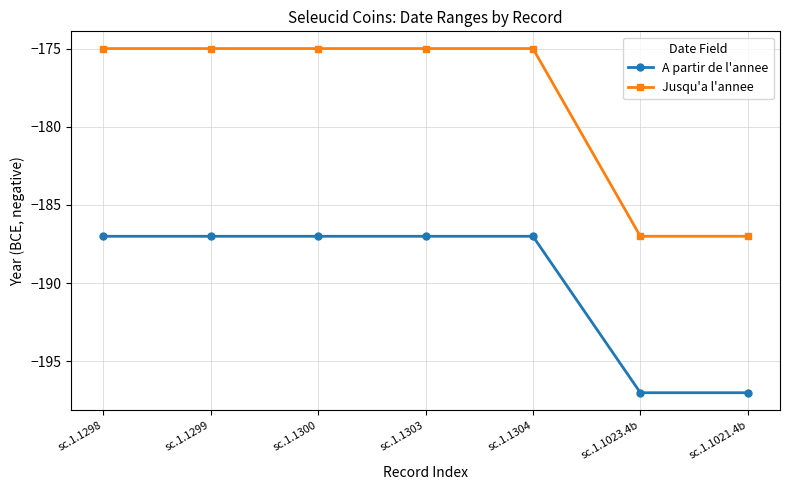

What position from the left is sc.1.1021.4b?

7